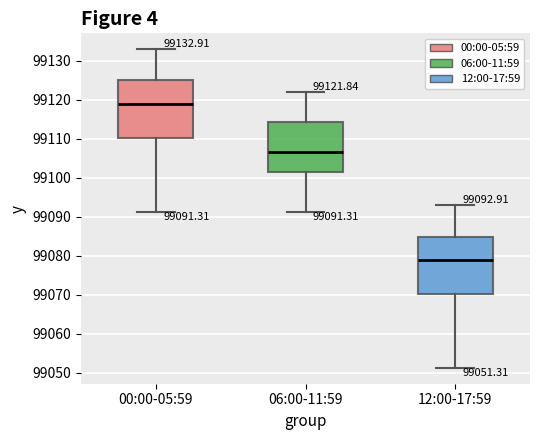

Which box has the lowest median line?

12:00-17:59